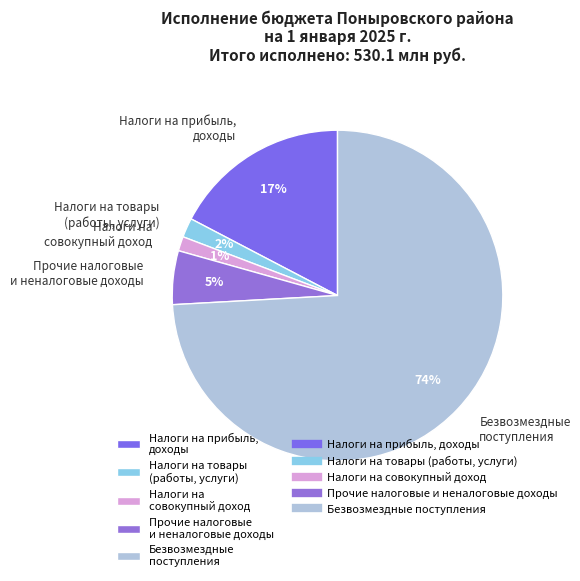

What is the largest slice in the pie chart?

Безвозмездные поступления